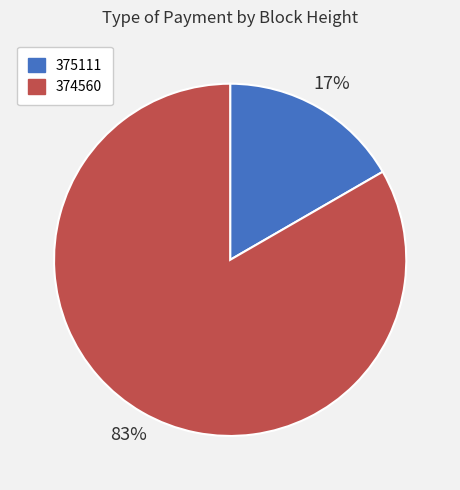

True or false: 375111 accounts for 31% of the total.

False